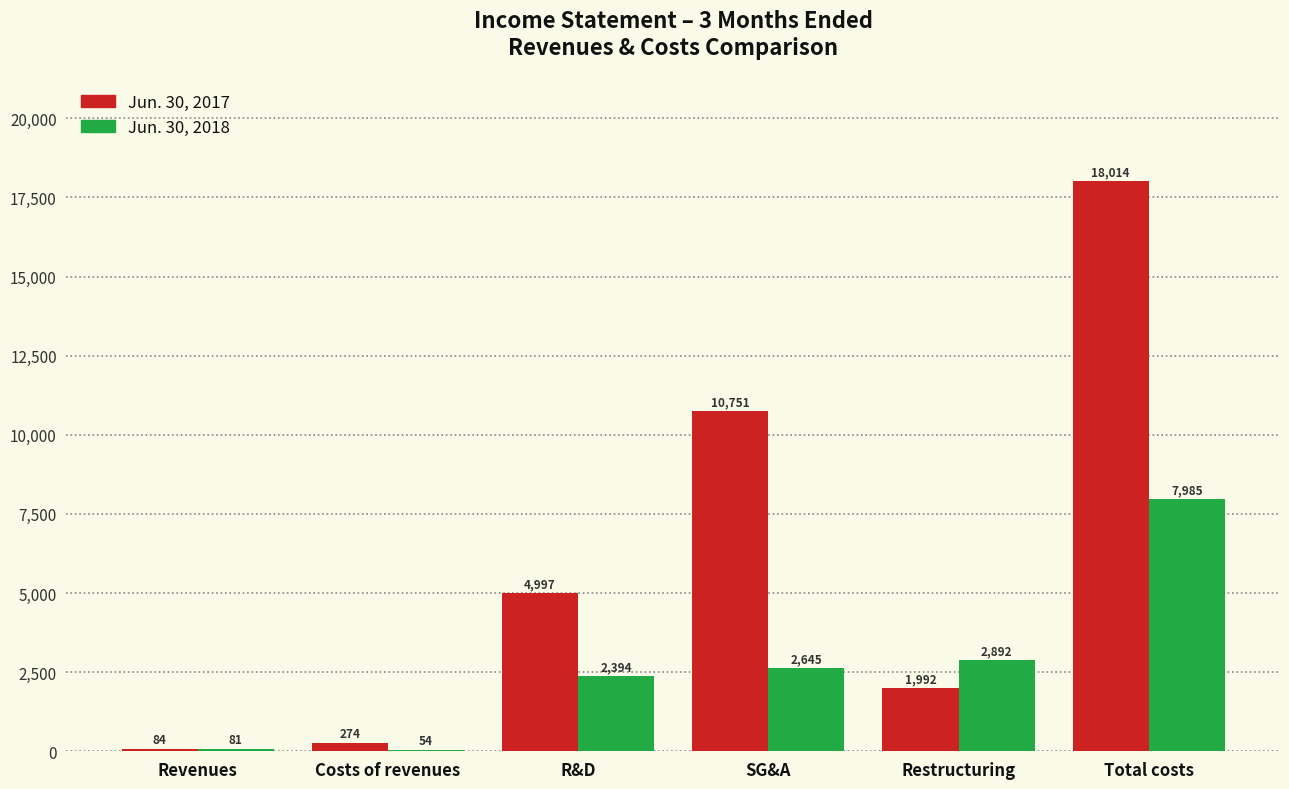

Reading left to right, what are all the values shown in this chart?

Jun. 30, 2017: Revenues=84	Costs of revenues=274	R&D=4997	SG&A=10751	Restructuring=1992	Total costs=18014
Jun. 30, 2018: Revenues=81	Costs of revenues=54	R&D=2394	SG&A=2645	Restructuring=2892	Total costs=7985